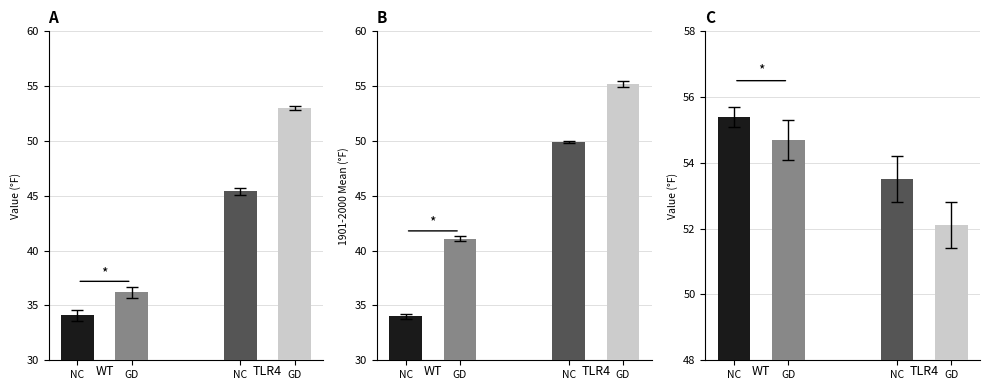

Count the number of categories in the chart.

12